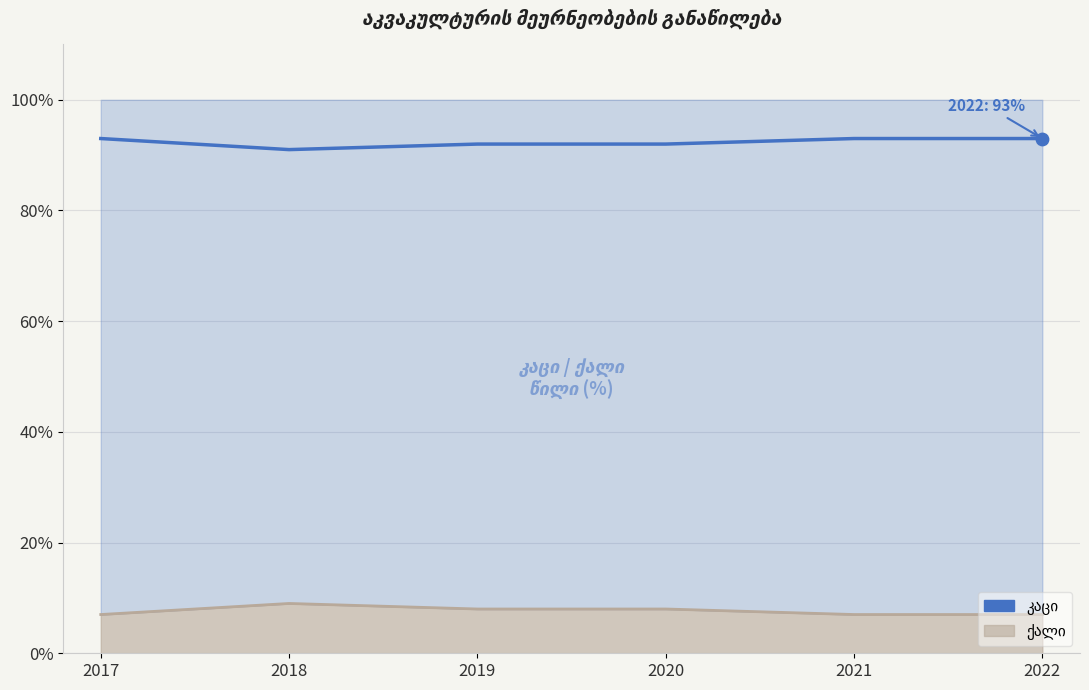

What is the ratio of the value at 2020 to the value at 2021?

1.0